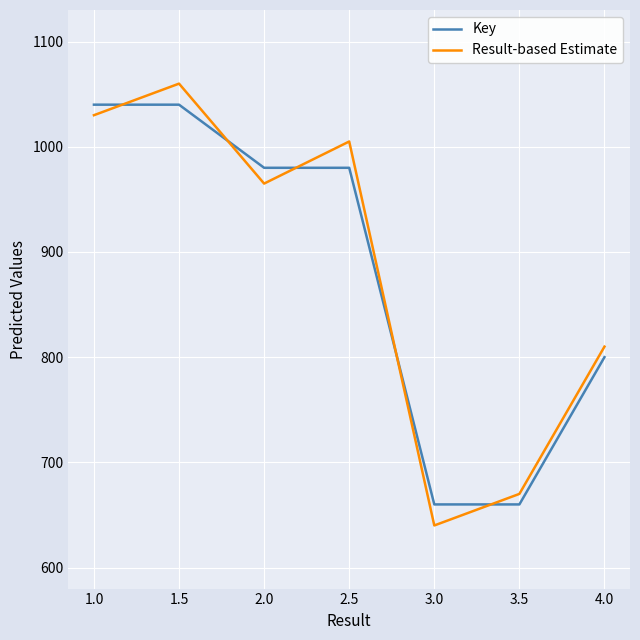

What is the difference between the second highest and second lowest values in the Key series?

380